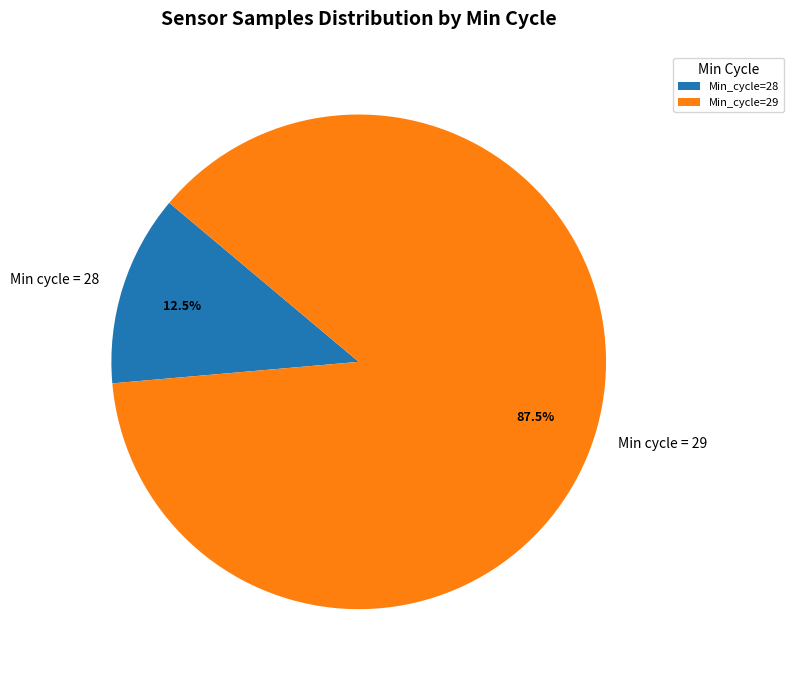

Is there any slice that represents more than half of the pie?

Yes